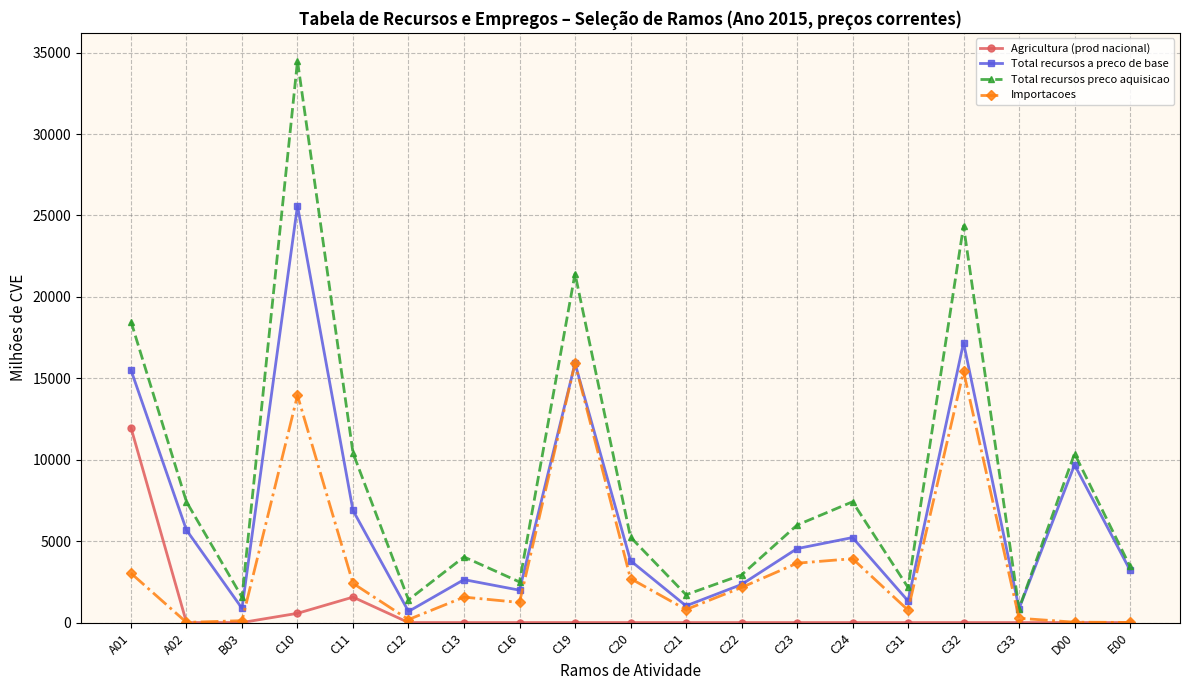

What are all the series names shown in the legend?

Agricultura (prod nacional), Total recursos a preco de base, Total recursos preco aquisicao, Importacoes